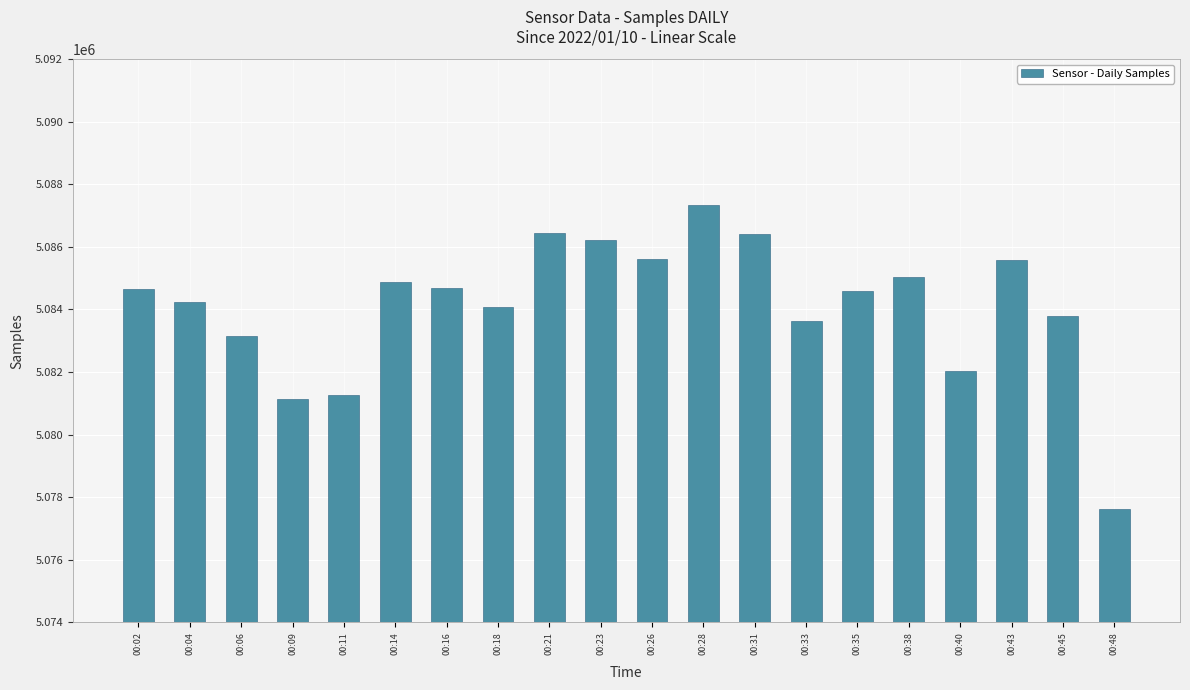

What is the maximum value shown in the chart?

5087342